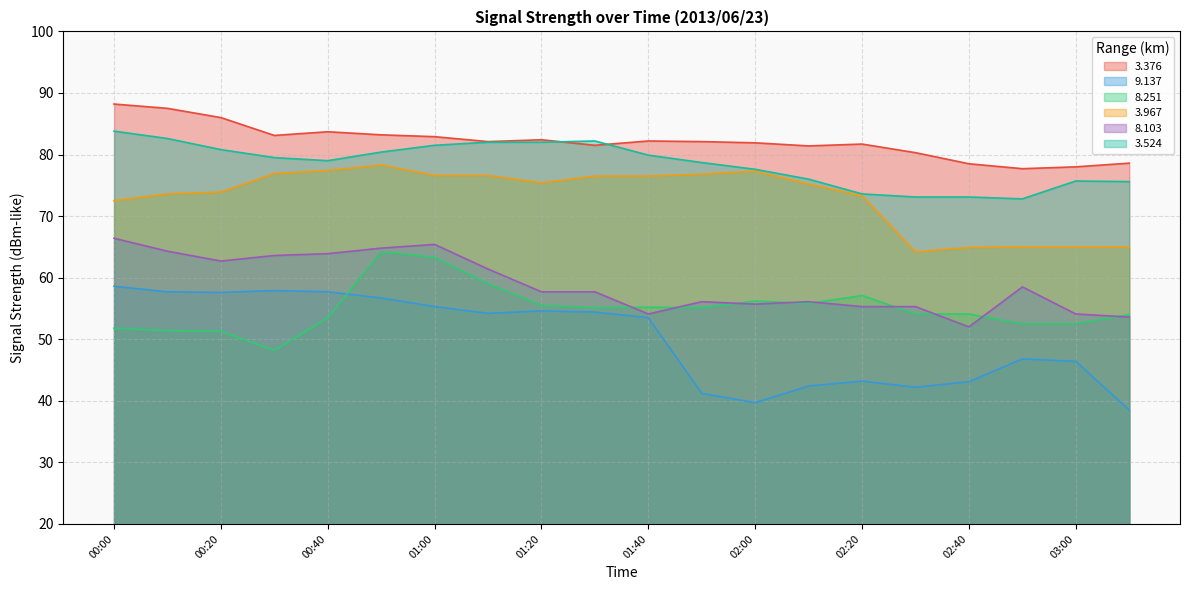

What value does the 3.524 series have at 00:20?

80.8